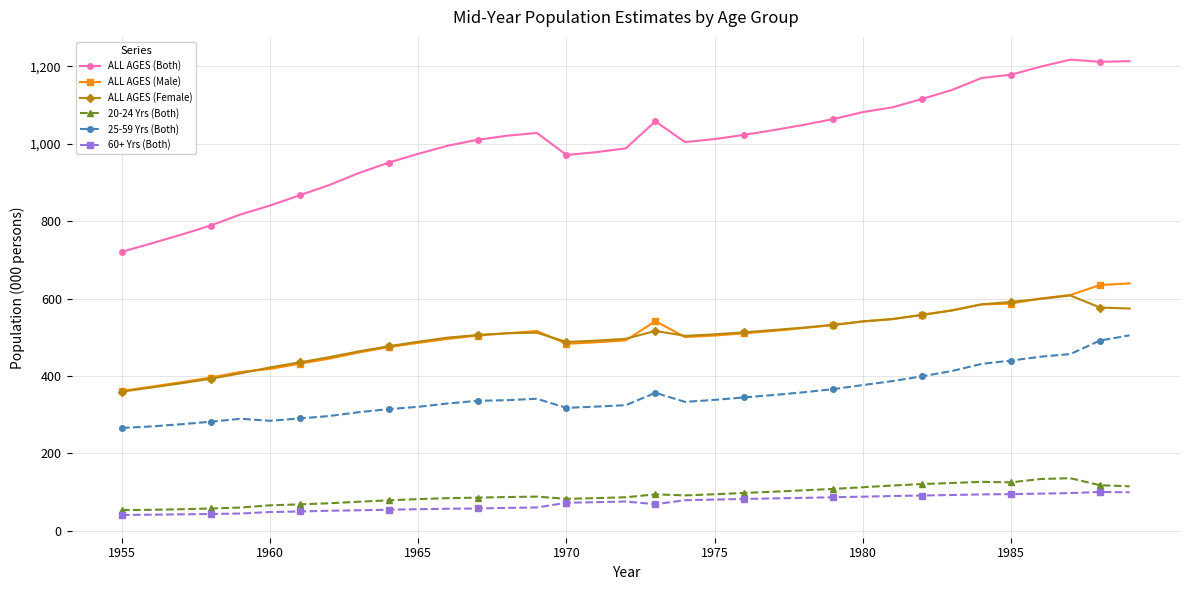

Which series has the largest total across all categories?

ALL AGES (Both)